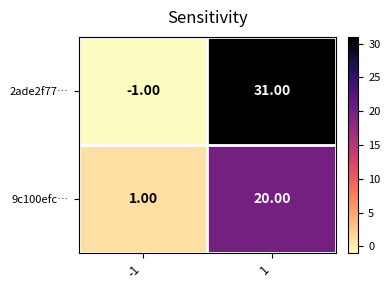

What is the total value across all series at 1?

51